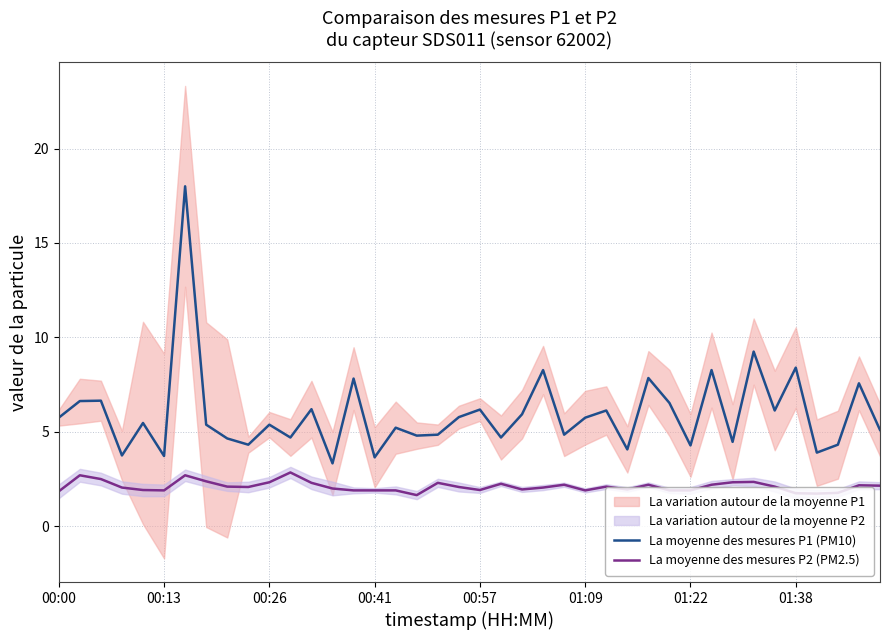

What is the minimum value for La moyenne des mesures P1 (PM10)?

3.3